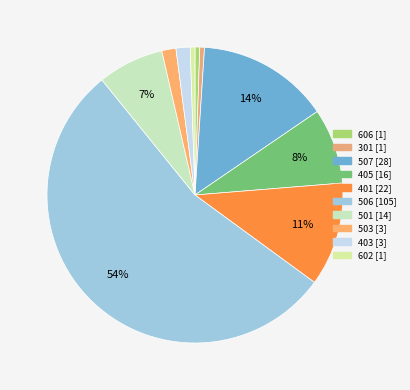

Count the number of slices in the pie.

10